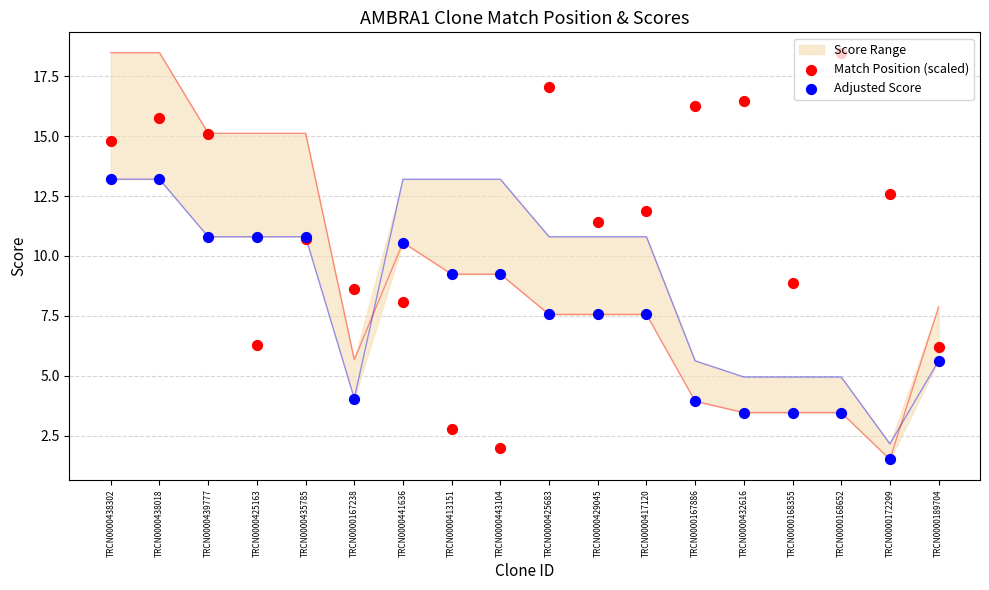

What is the total value across all series at TRCN0000441636?

18.7